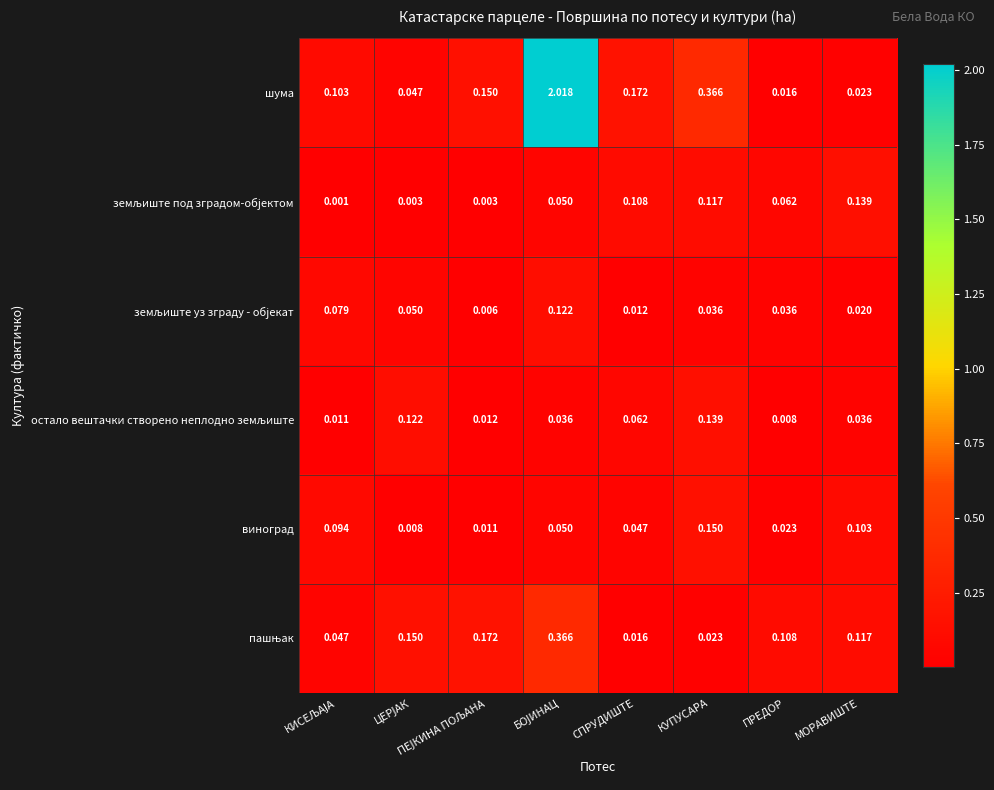

Which series has the widest spread of values?

шума